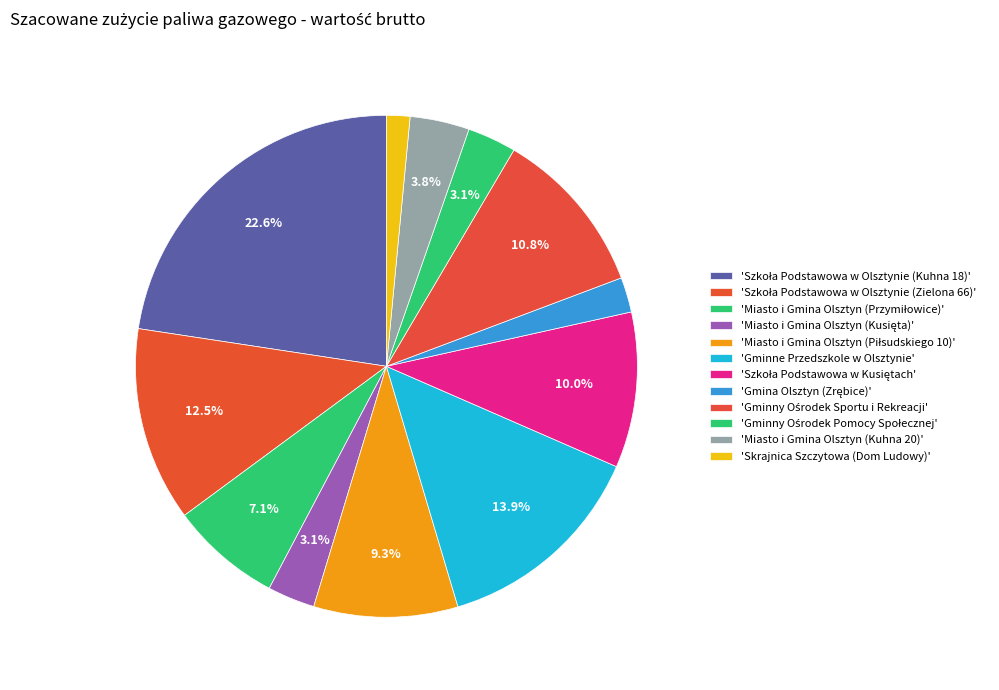

How many slices are in this pie chart?

12